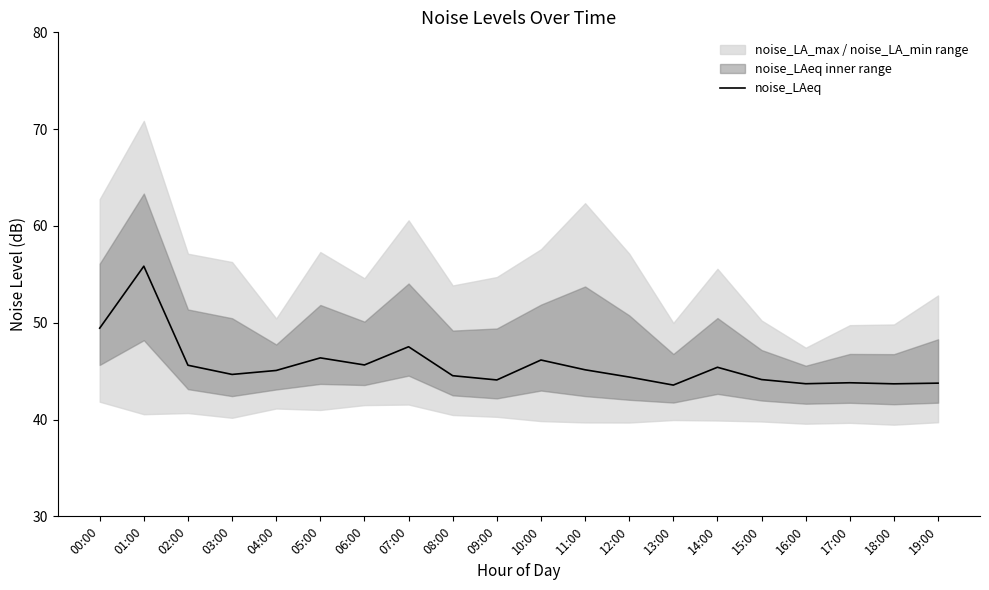

Approximately how many times larger is the value at 07:00 compared to 16:00?

1.1